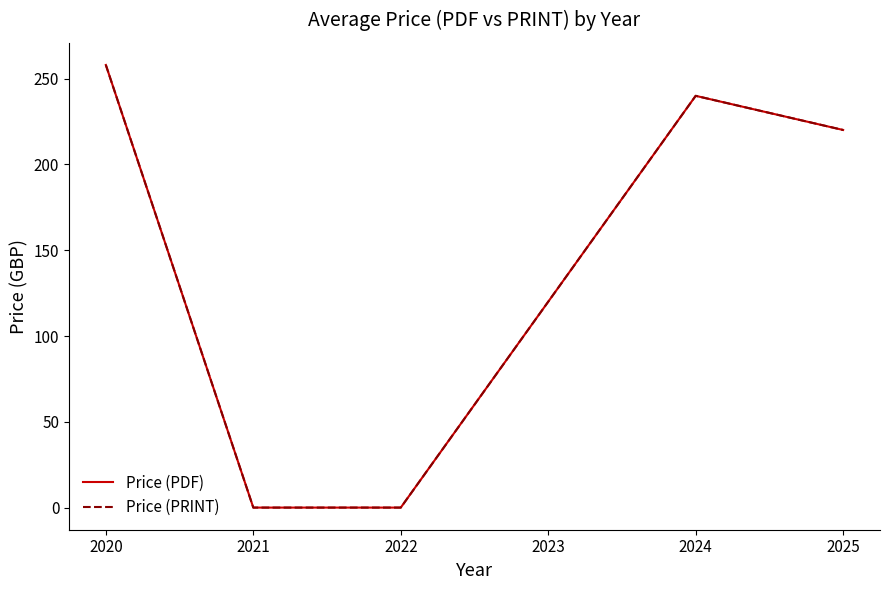

Is this an area chart (filled region under the line)?

No